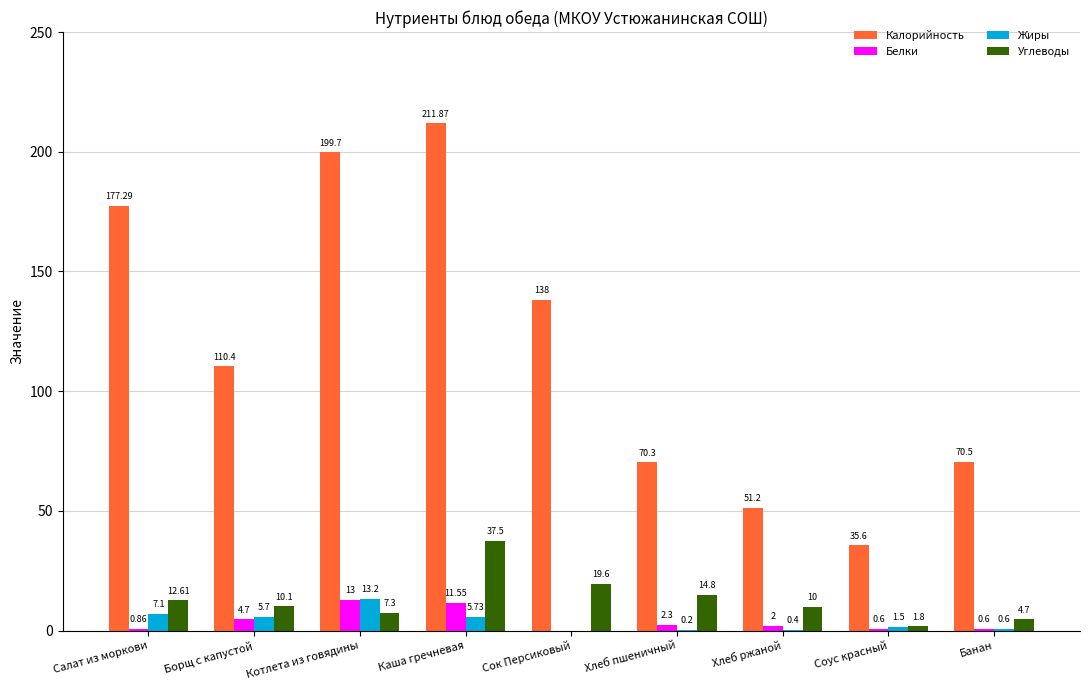

Is the value of Белки at Котлета из говядины greater than the value of Углеводы at Борщ с капустой?

Yes